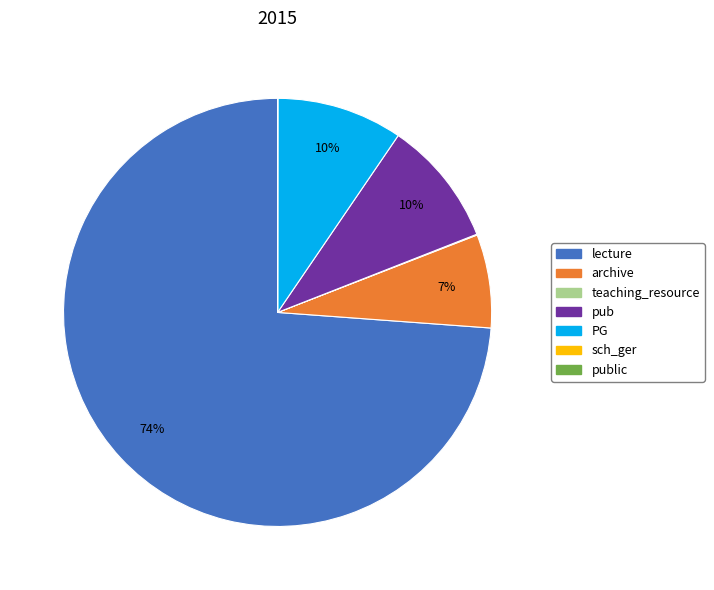

To the nearest percent, what is the average slice percentage?

14%